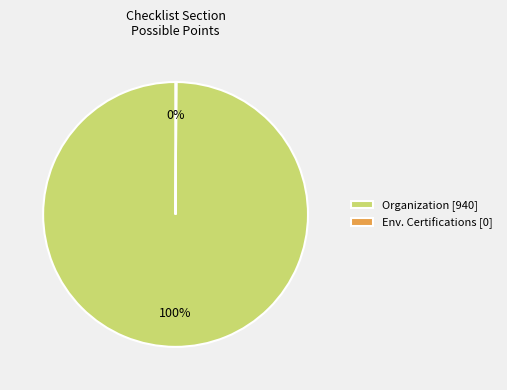

To the nearest percent, what portion does Organization [940] represent?

100%